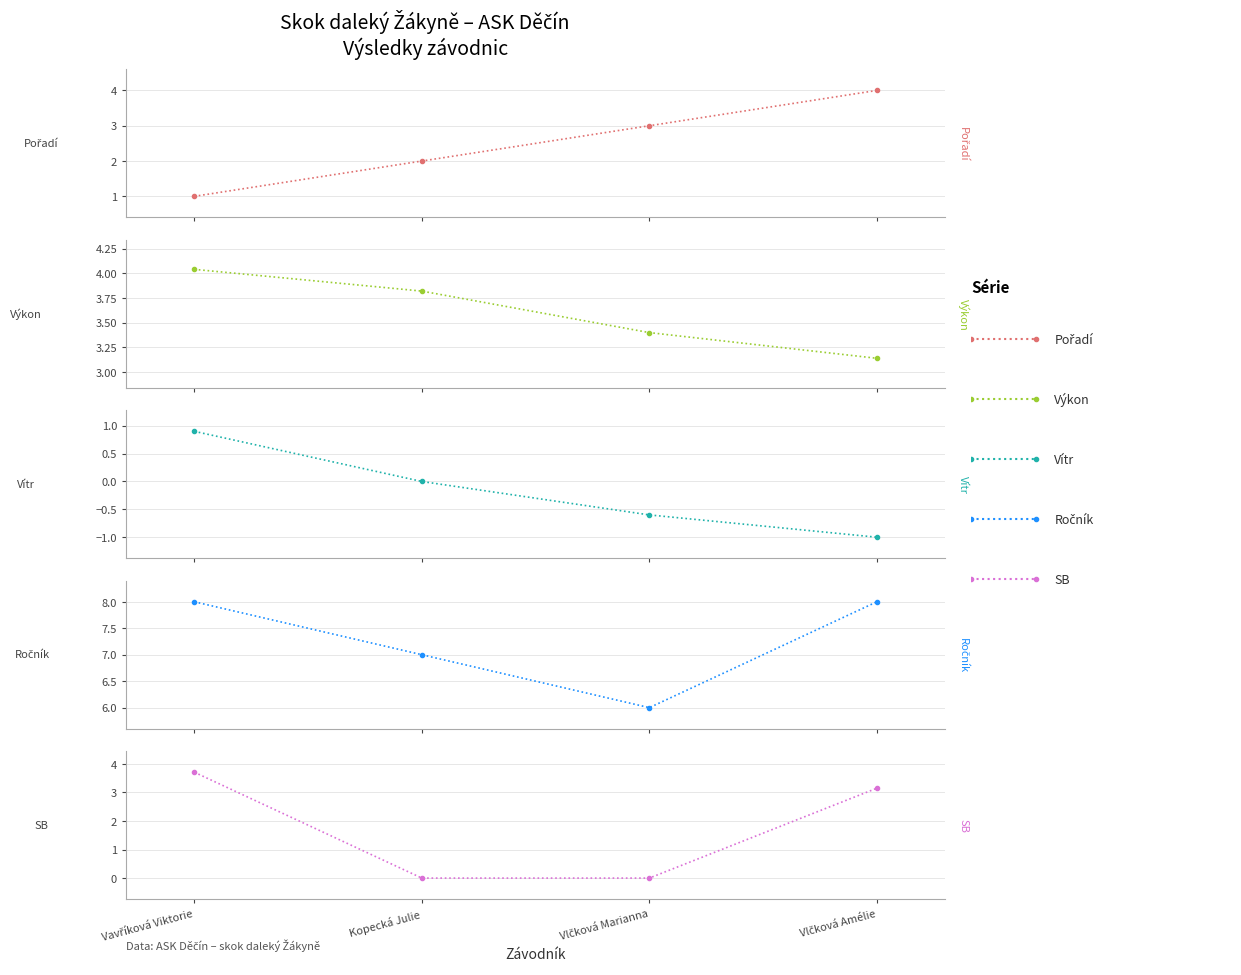

What is the difference between the Výkon values at Vavříková Viktorie and Vlčková Amélie?

0.9